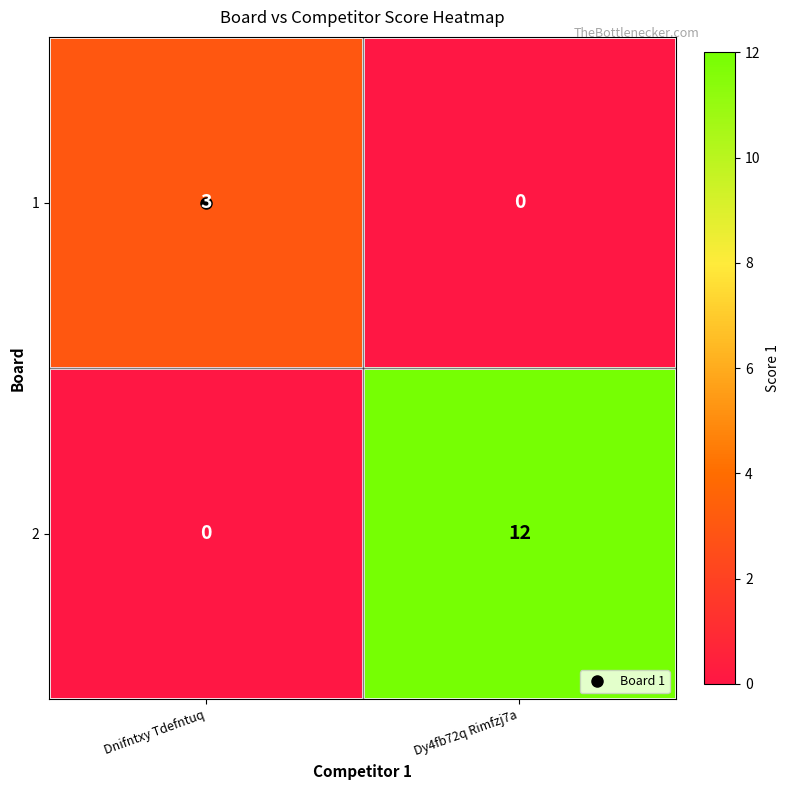

How many values in the 2 series are below 12?

1